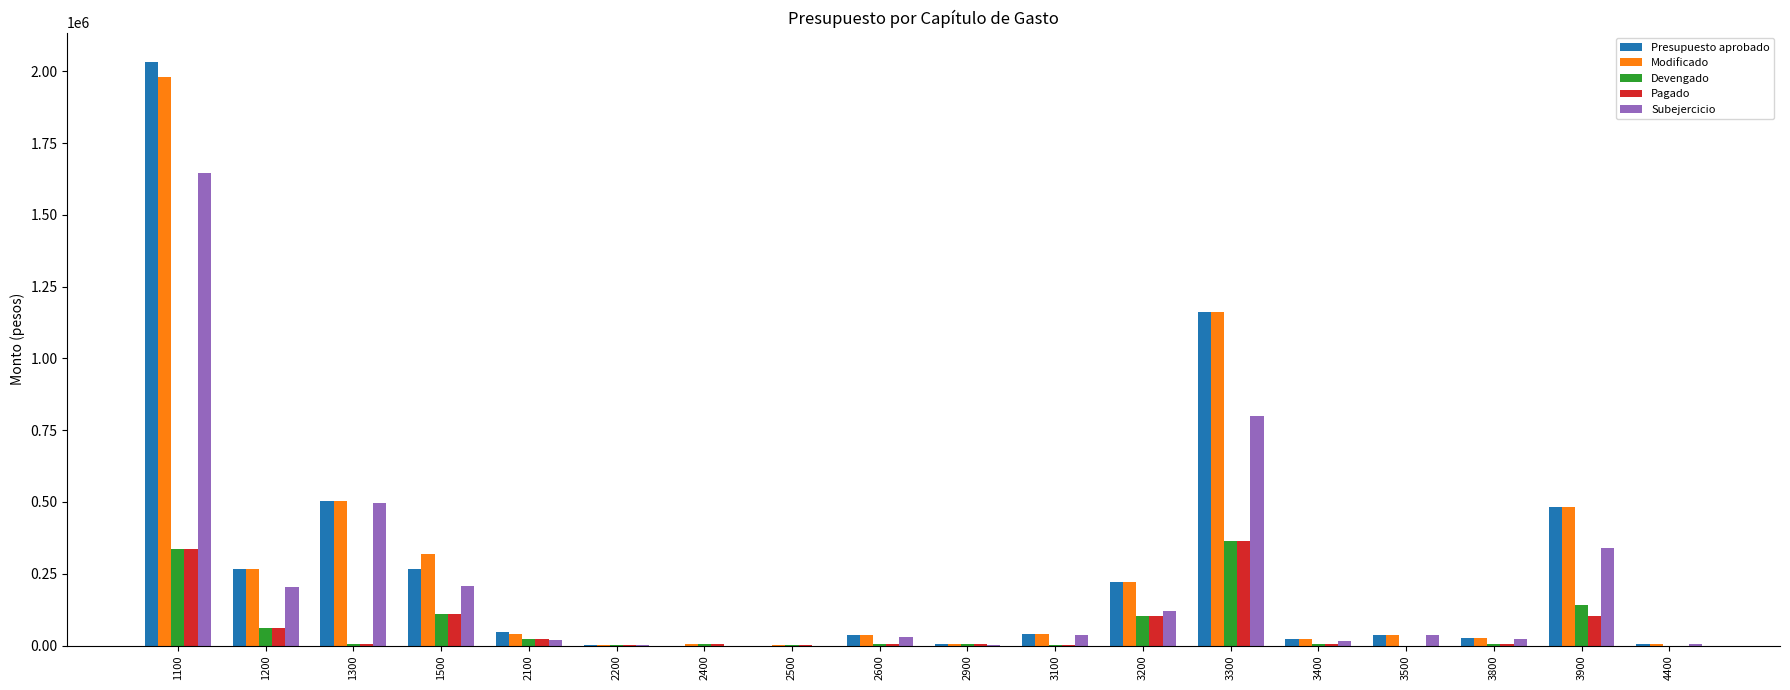

What is the maximum value for Devengado?

363393.3